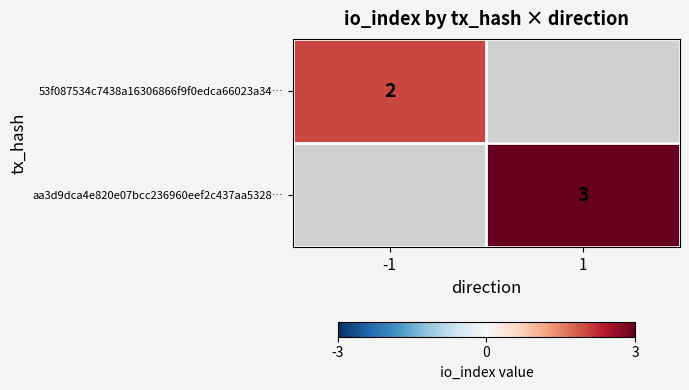

The aa3d9dca4e820e07bcc236960eef2c437aa5328… series shows 4 at 1. True or false?

False